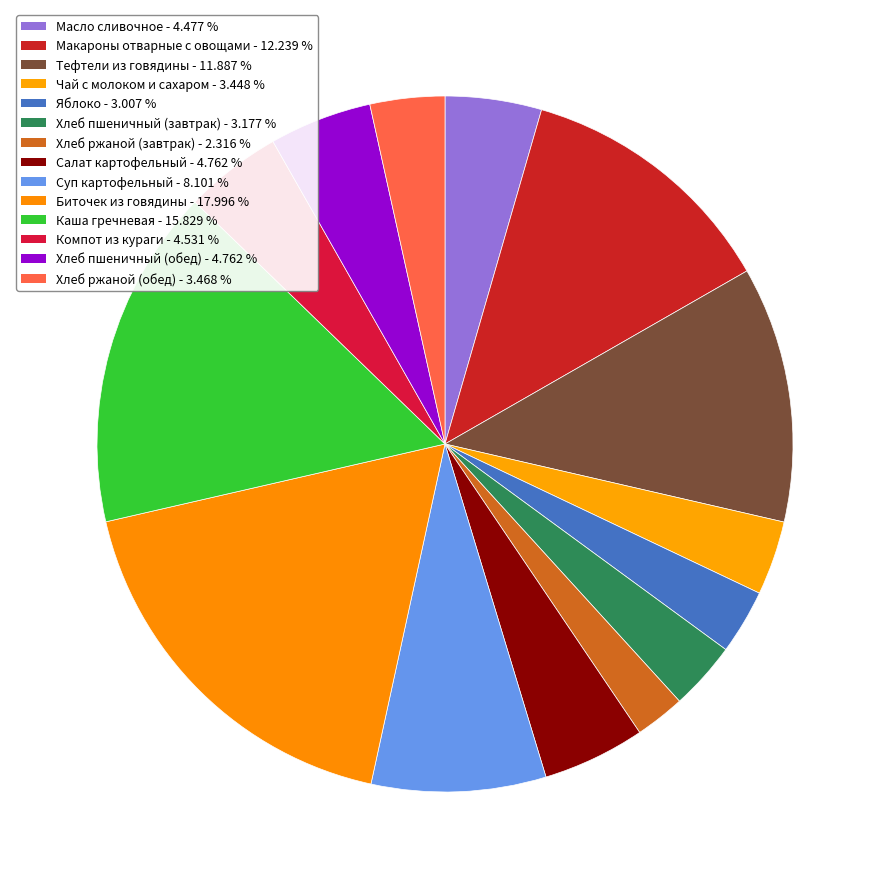

Is the sum of Хлеб пшеничный (завтрак) and Суп картофельный greater than half?

No